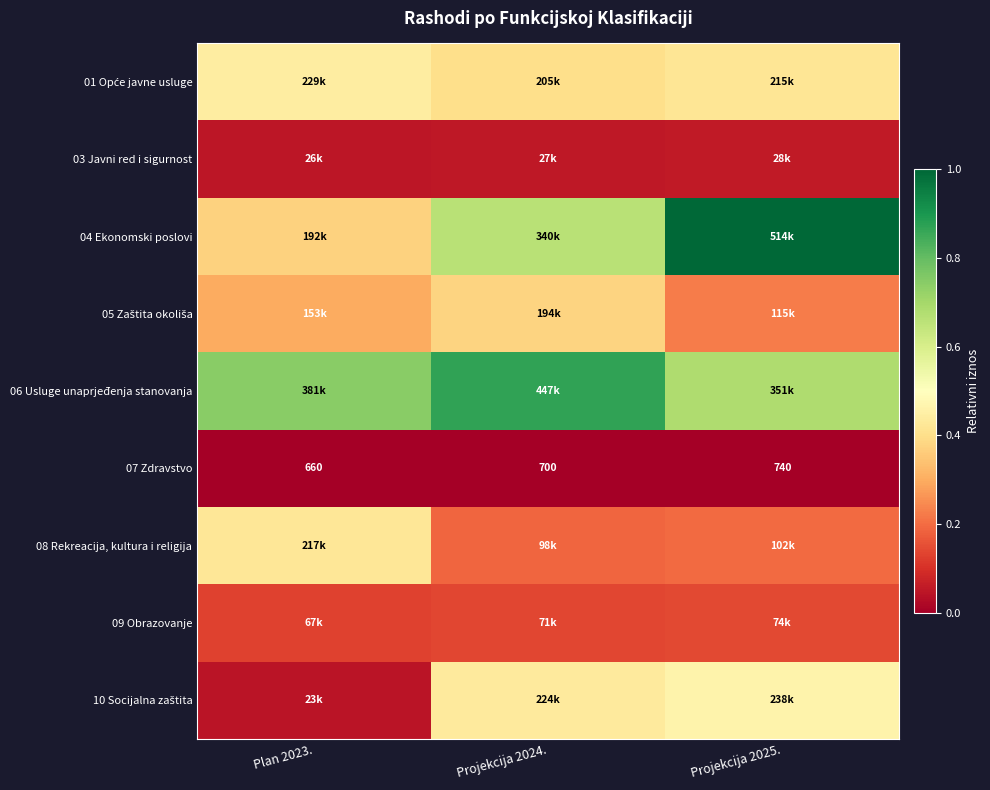

What is the difference between the maximum and minimum values in the 08 Rekreacija, kultura i religija series?

0.2